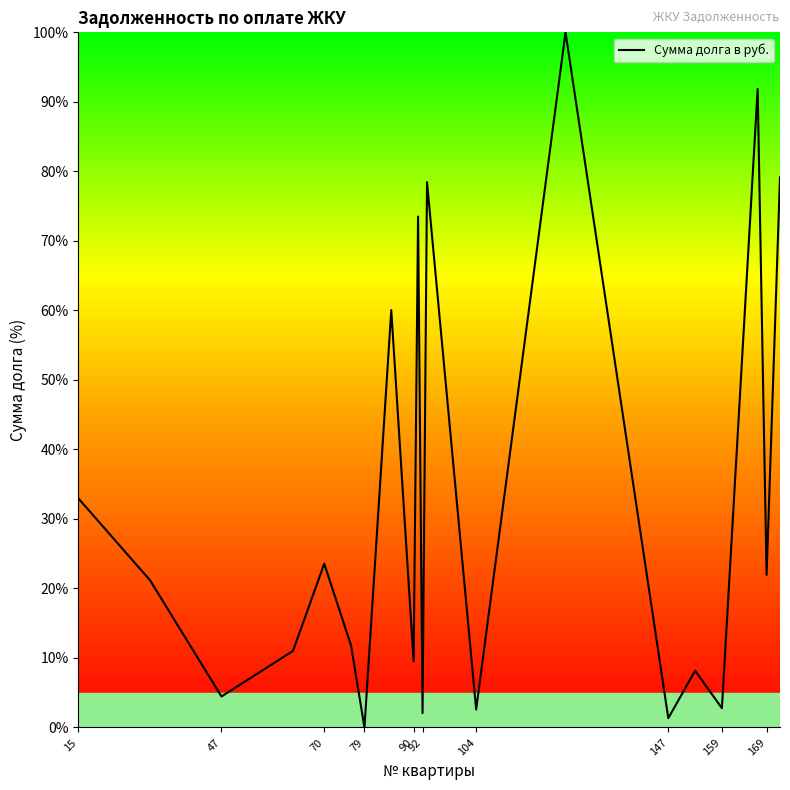

What is the maximum value shown in the chart?

100.0